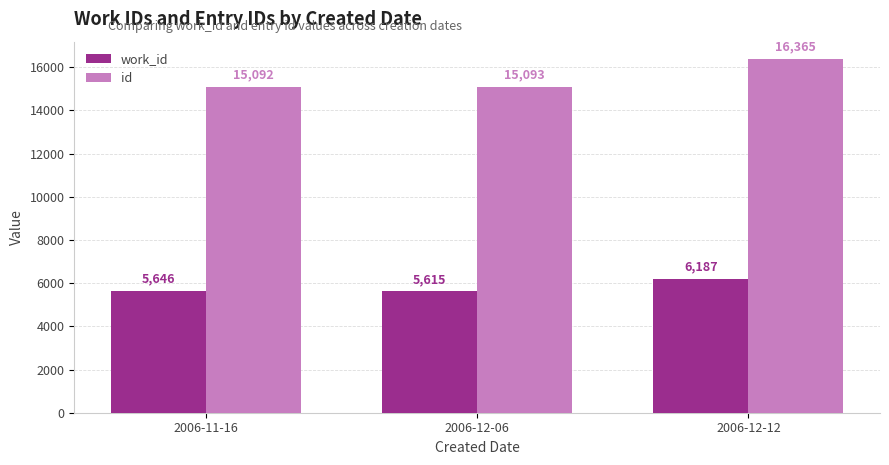

What is the total value across all series at 2006-11-16?

20738